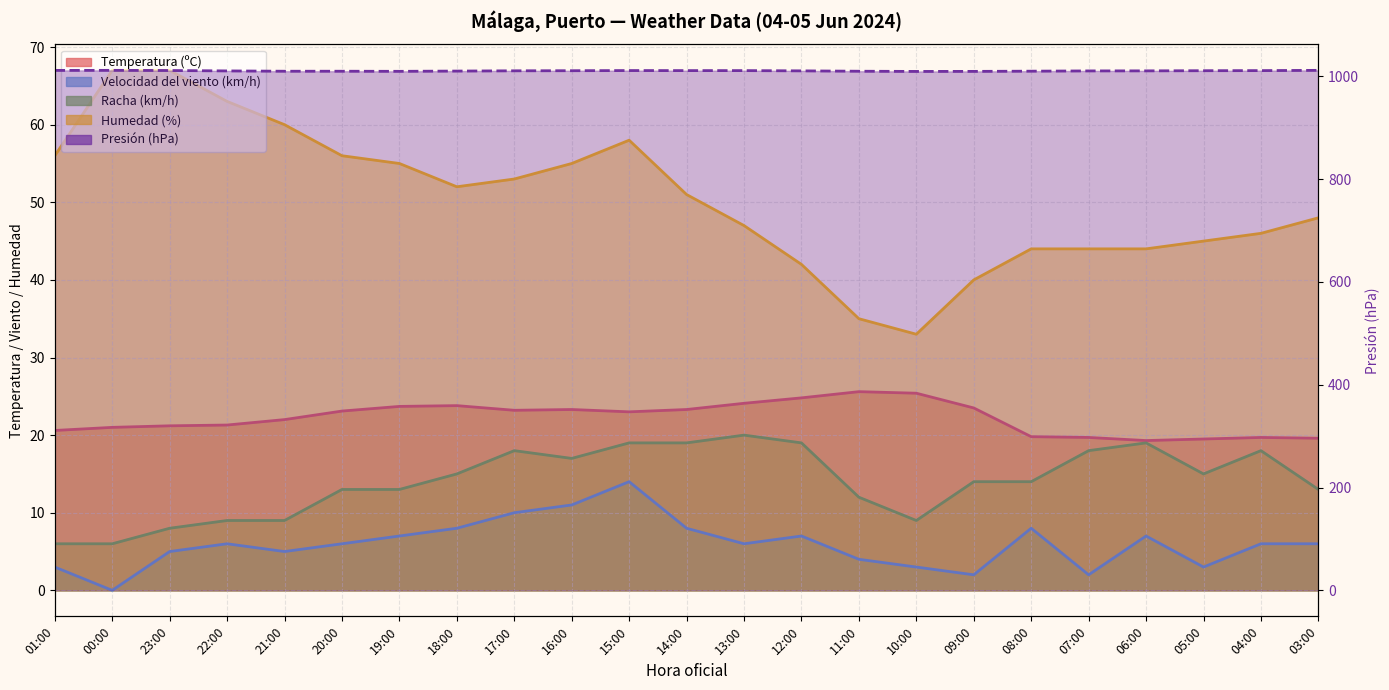

Rank the categories by Presión (hPa) value from highest to lowest.

00:00, 03:00, 01:00, 23:00, 15:00, 14:00, 13:00, 04:00, 16:00, 05:00, 17:00, 12:00, 06:00, 22:00, 07:00, 18:00, 08:00, 21:00, 20:00, 11:00, 19:00, 09:00, 10:00